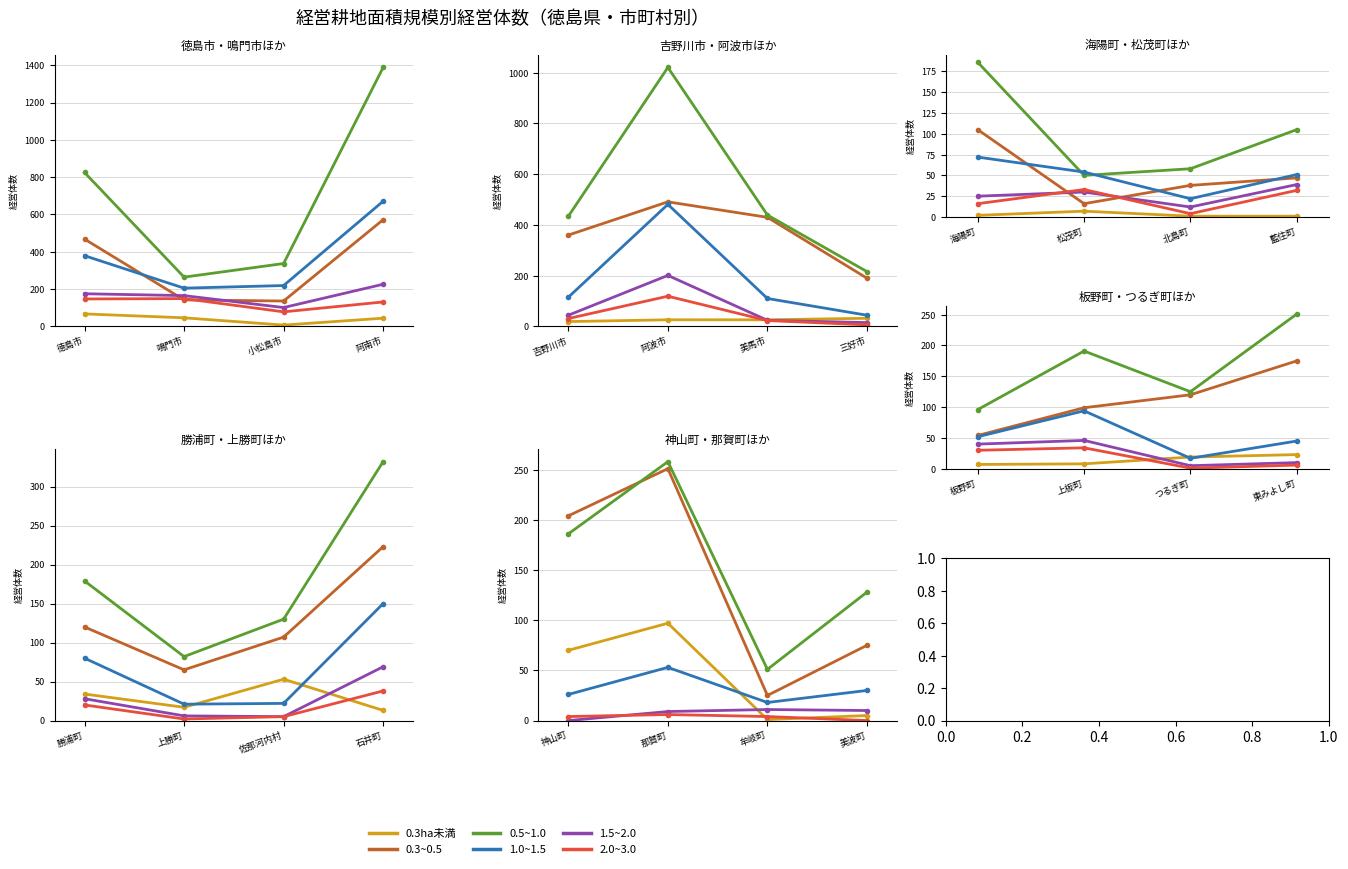

Is it true that 1.5~2.0 equals 7 at つるぎ町?

False